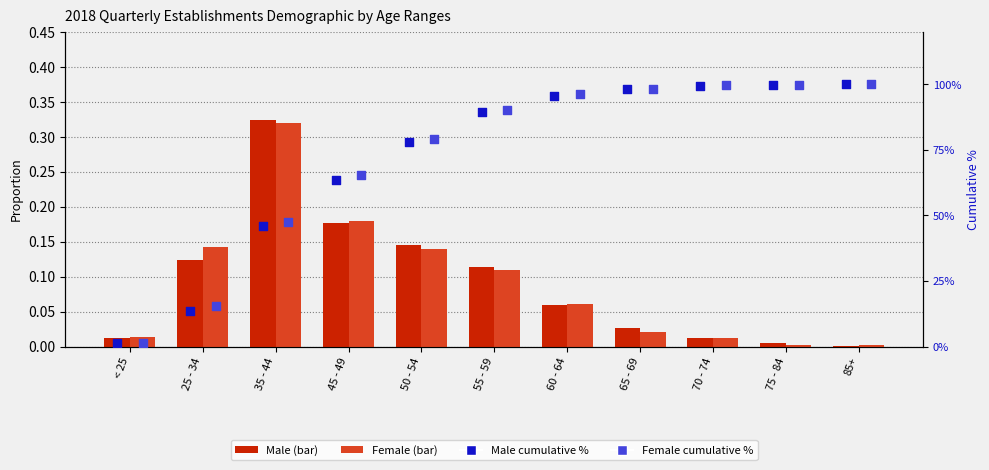

Is the value of Female cumulative % at 50 - 54 greater than the value of Male cumulative % at 25 - 34?

Yes